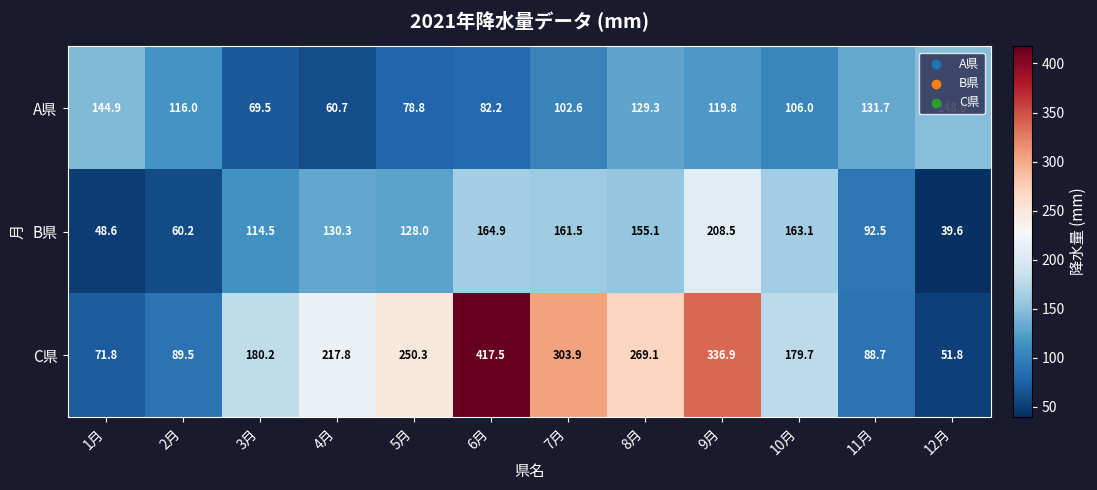

How many values in the B県 series exceed 130?

6